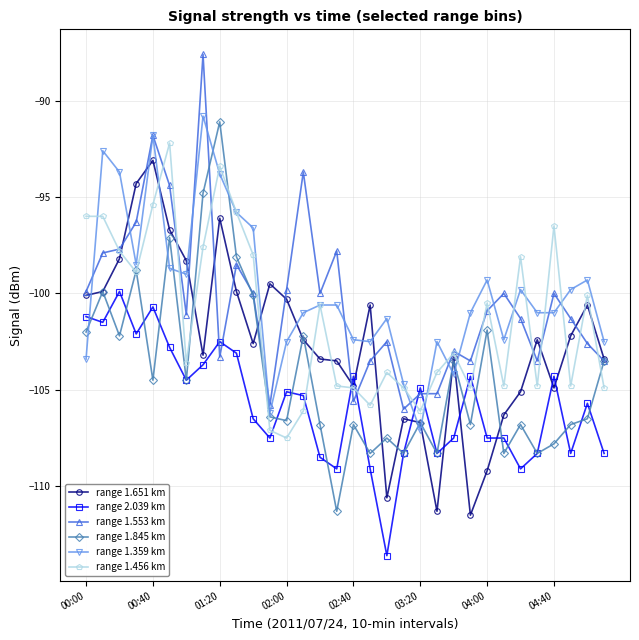

What is the maximum value for range 1.845 km?

-91.1